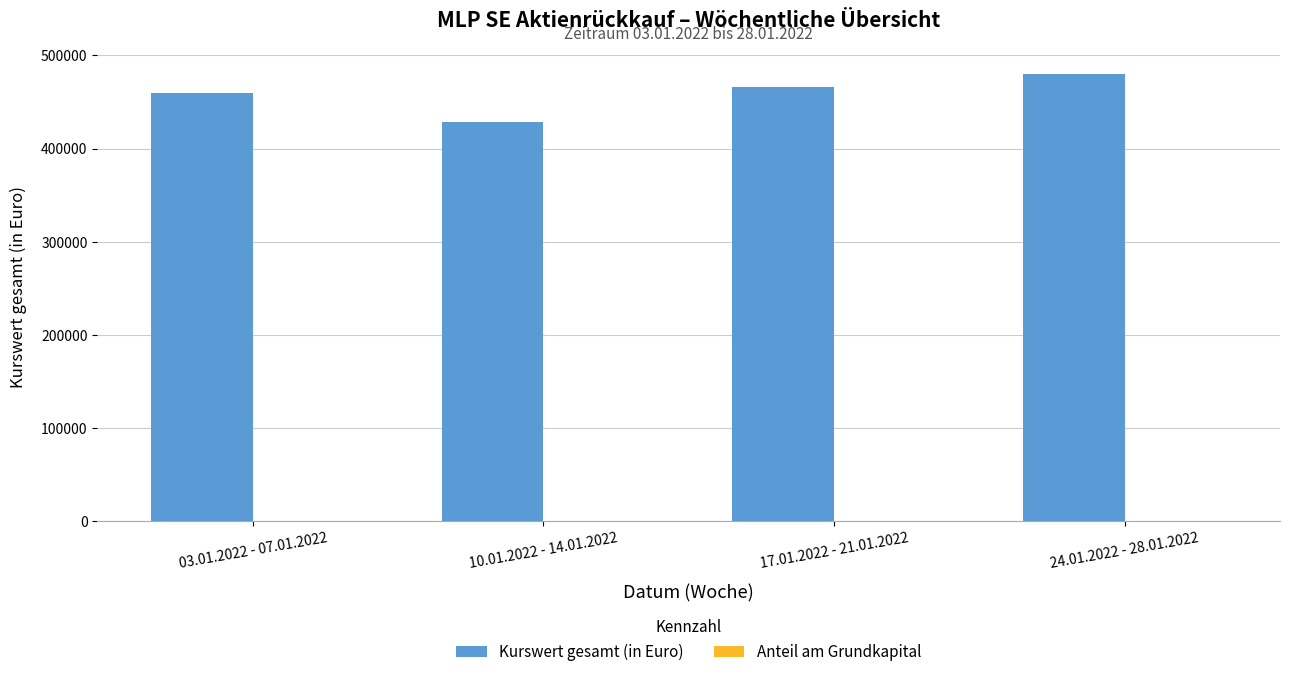

Which series has the largest total across all categories?

Kurswert gesamt (in Euro)